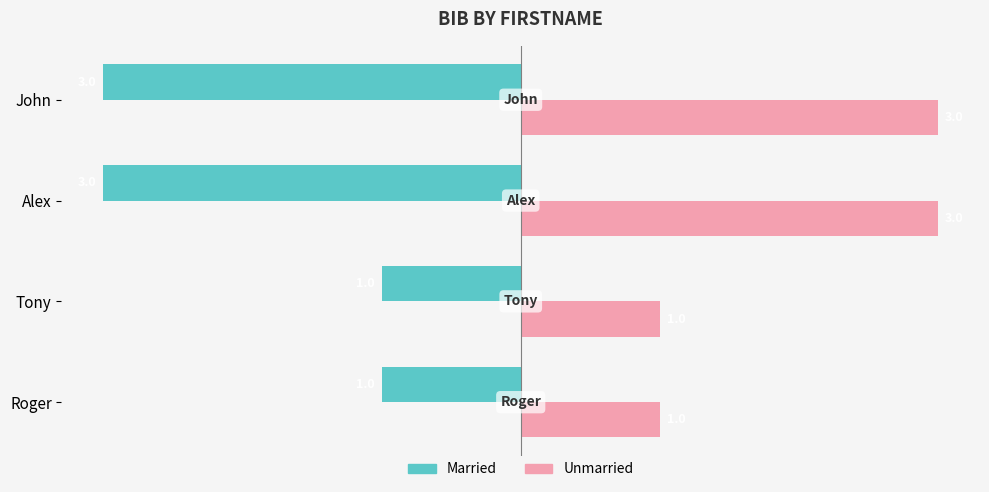

How many Unmarried values are between 1 and 3?

4